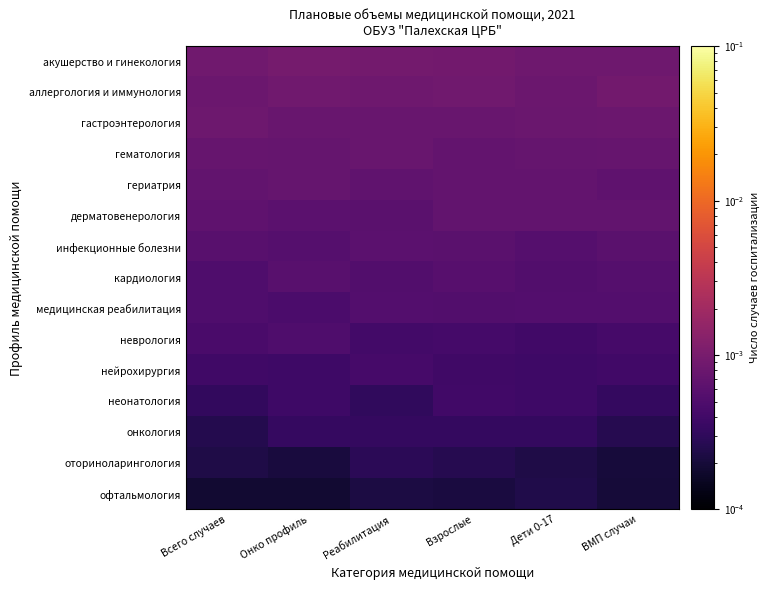

How many distinct data groups are displayed?

15